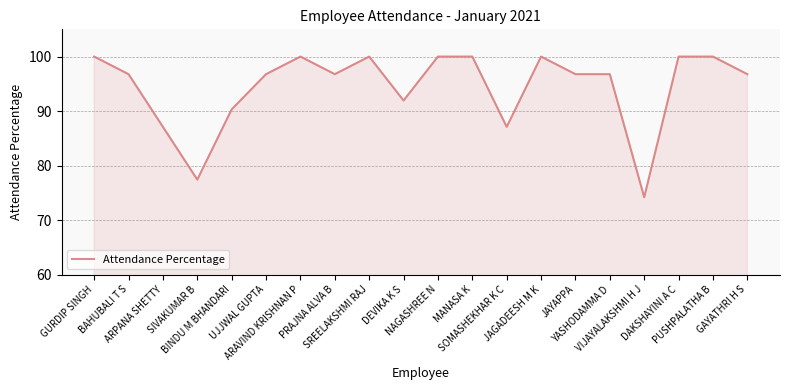

What is the minimum value shown in the chart?

74.2